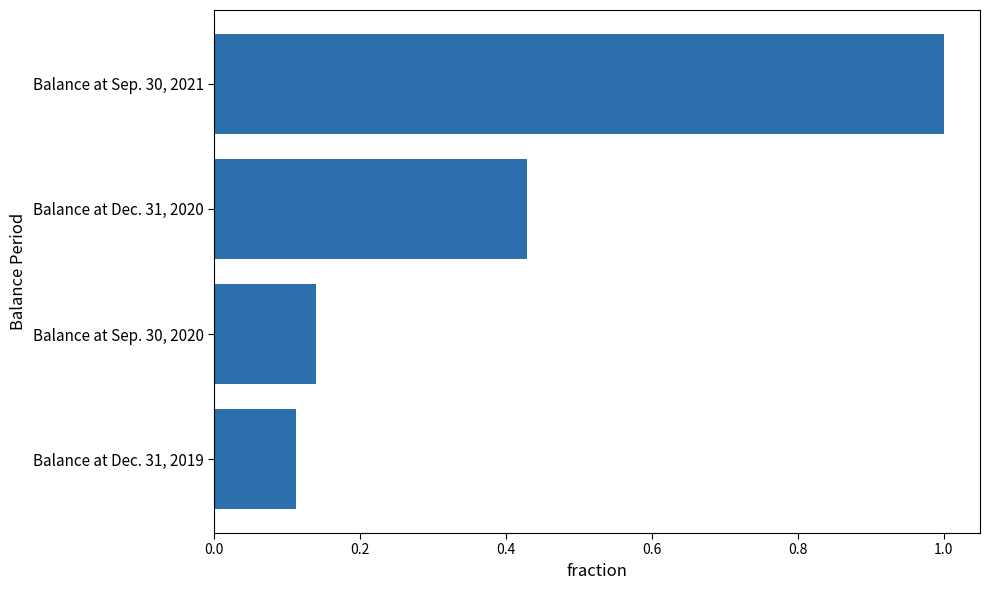

The value at Balance at Sep. 30, 2021 is 1.0. True or false?

True